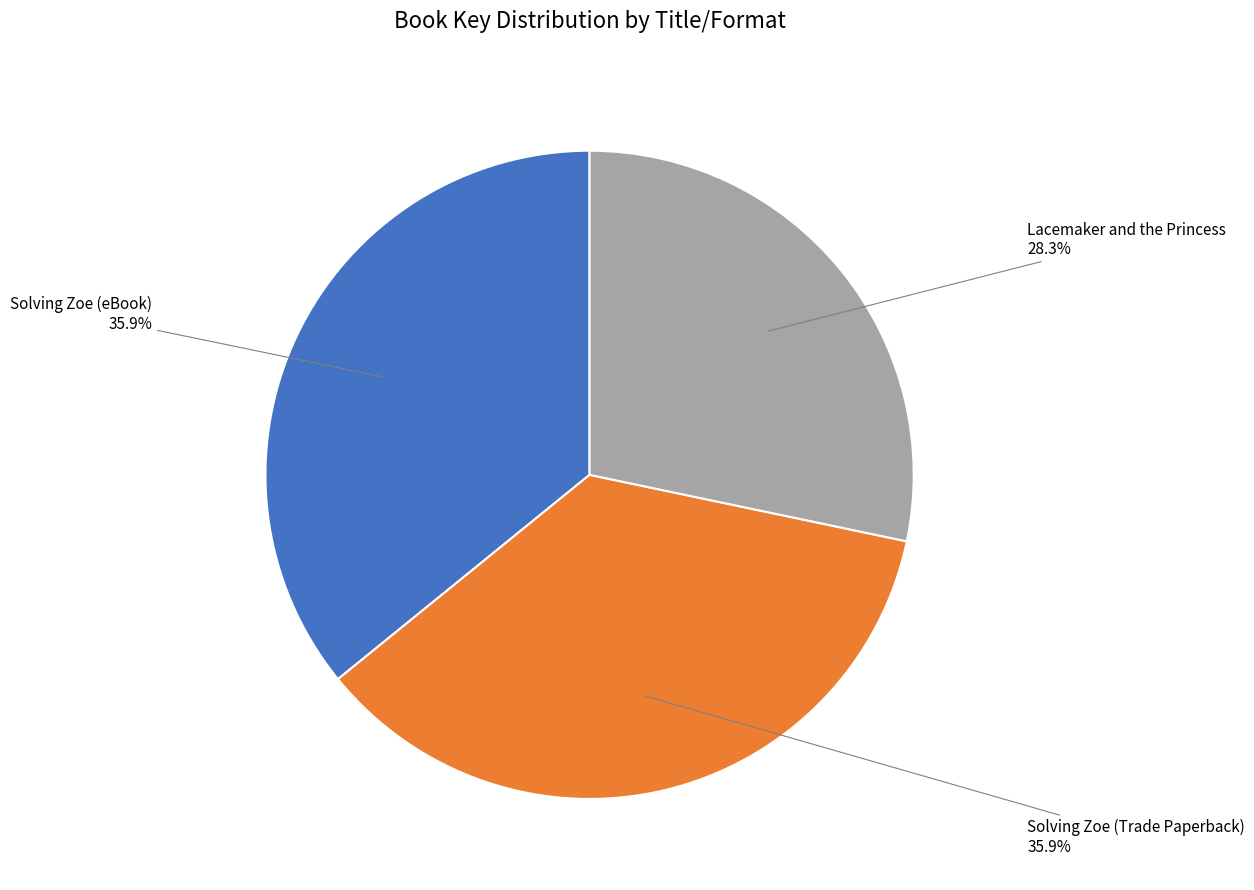

Is there any slice that represents more than half of the pie?

No